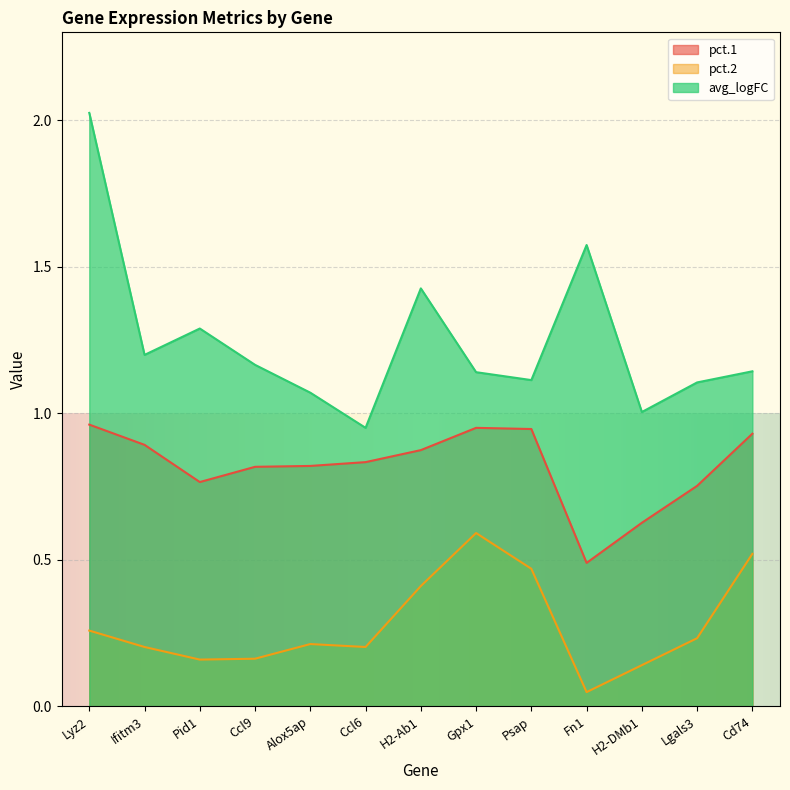

At which label does pct.1 reach its minimum?

Fn1